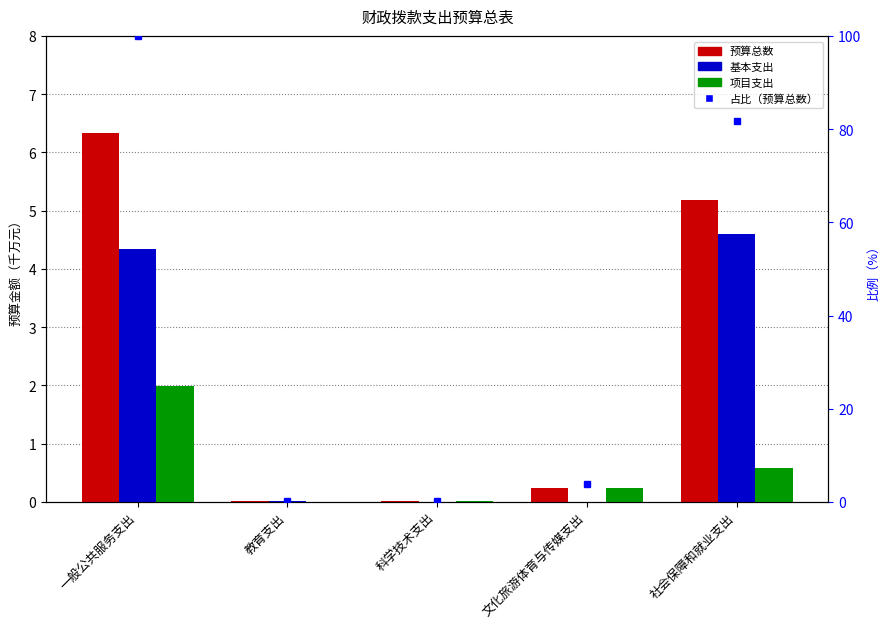

At which category is the sum across all series the highest?

一般公共服务支出